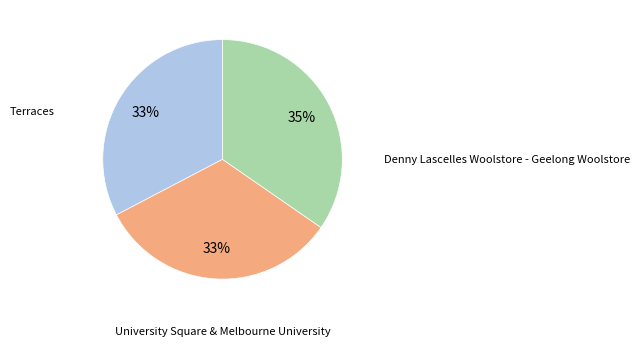

Is there any slice that represents more than half of the pie?

No